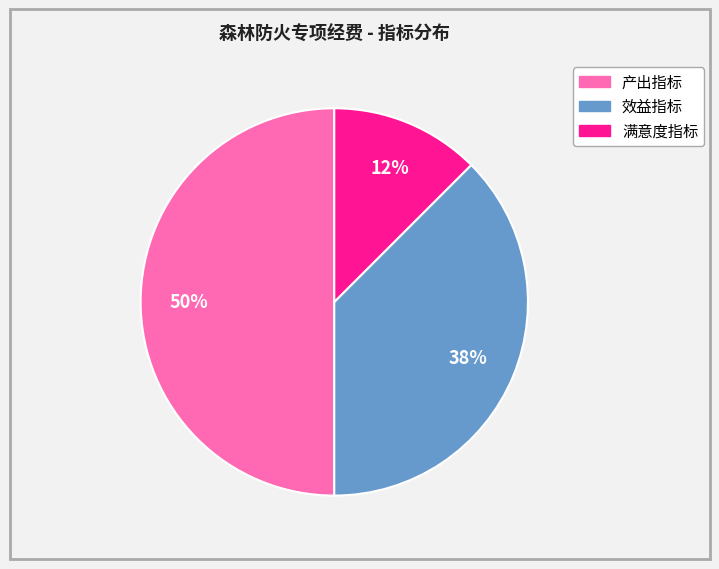

To the nearest percent, what portion does 产出指标 represent?

50%